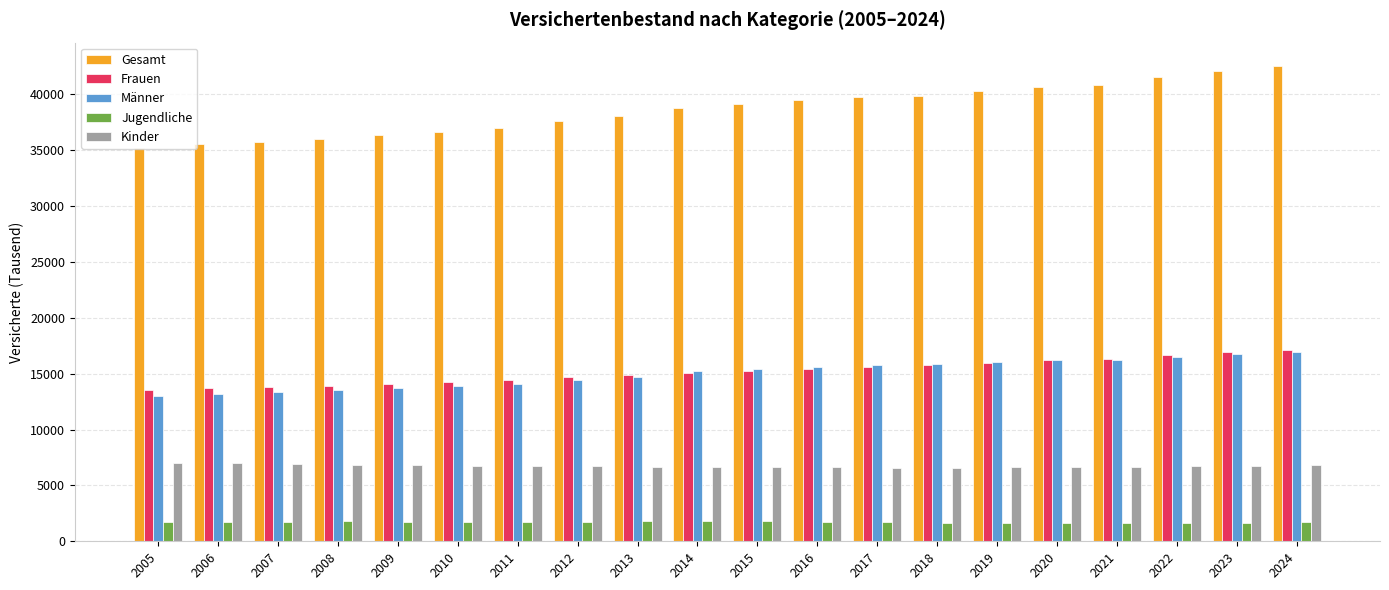

What is the difference between the maximum and second lowest values in the Gesamt series?

6972